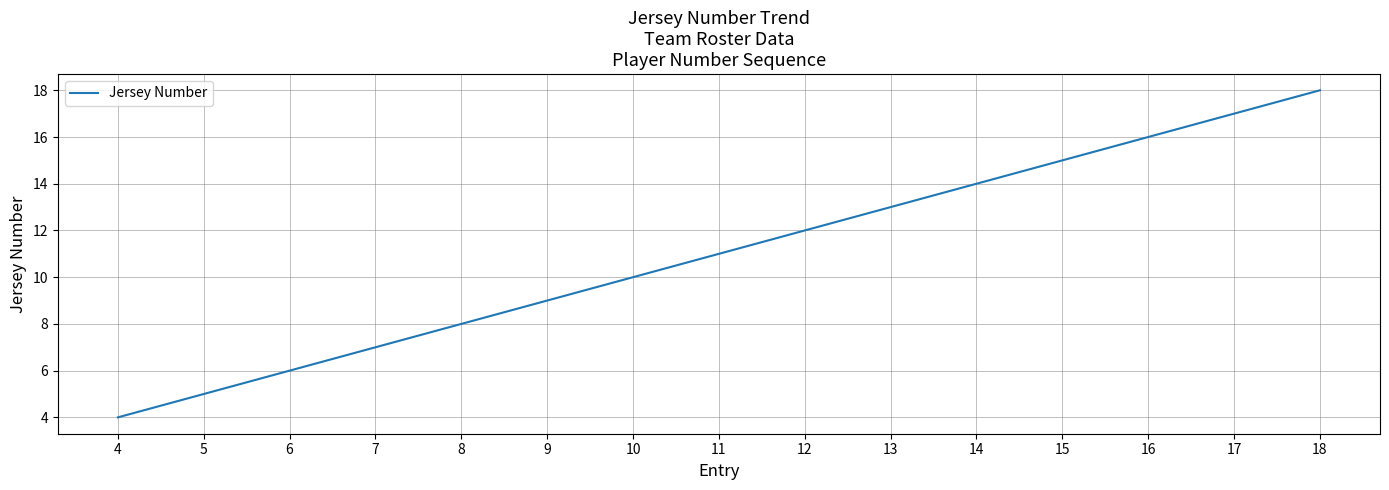

Rank the categories by value from highest to lowest.

18, 17, 16, 15, 14, 13, 12, 11, 10, 9, 8, 7, 6, 5, 4